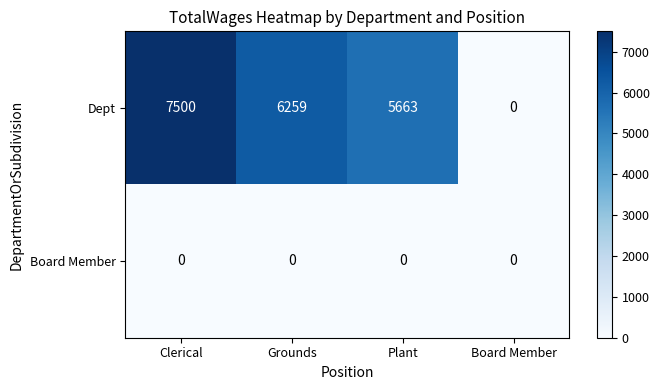

How many values in the Dept series are below 6259?

2